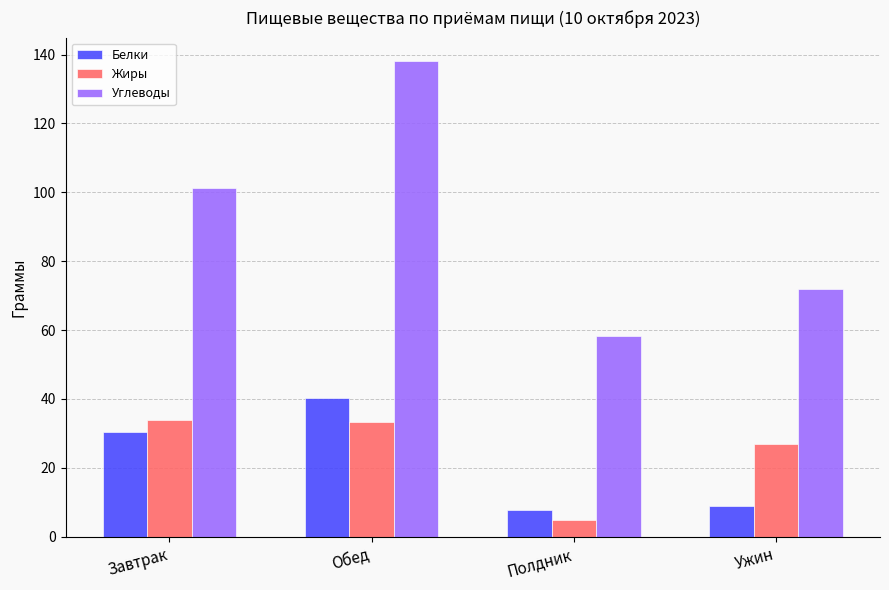

What is the label of the 1st bar from the right?

Ужин